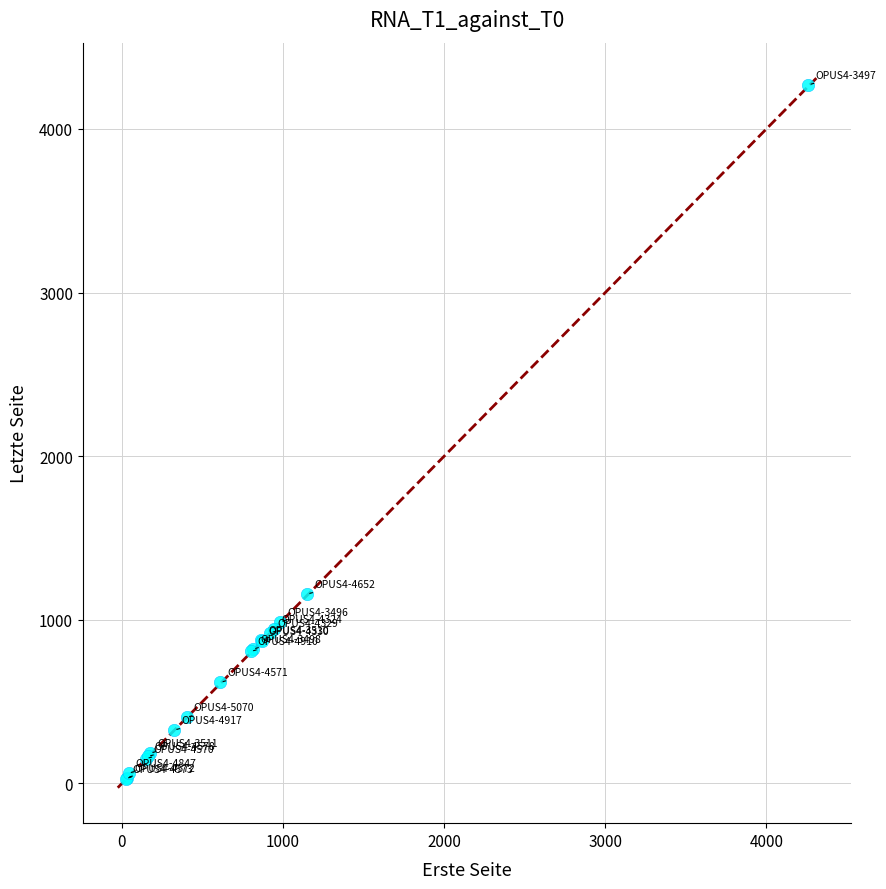

What Y value in the scatter plot is closest to 2149?

1157